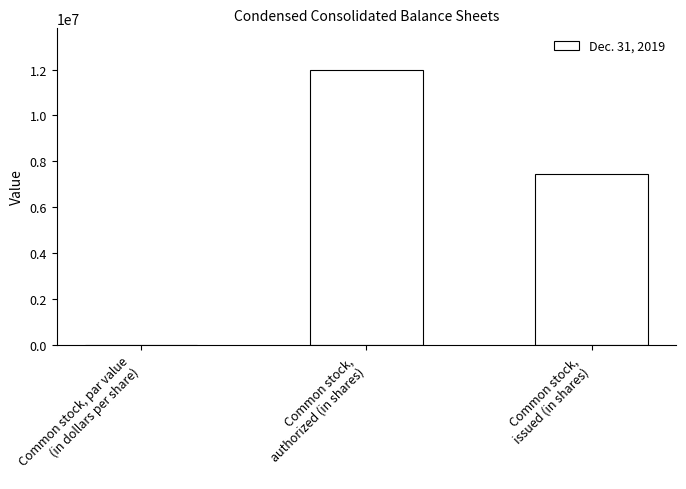

What is the change in value from Common stock, par value
(in dollars per share) to Common stock,
authorized (in shares)?

+11999999